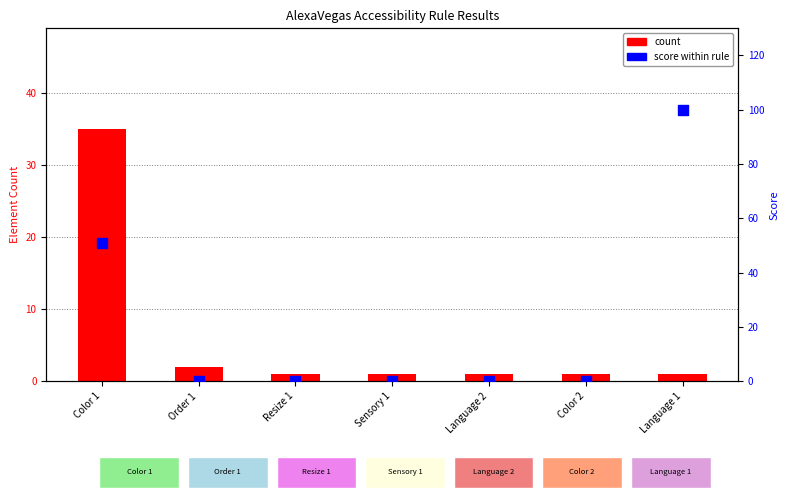

Which series has the largest total across all categories?

score within rule